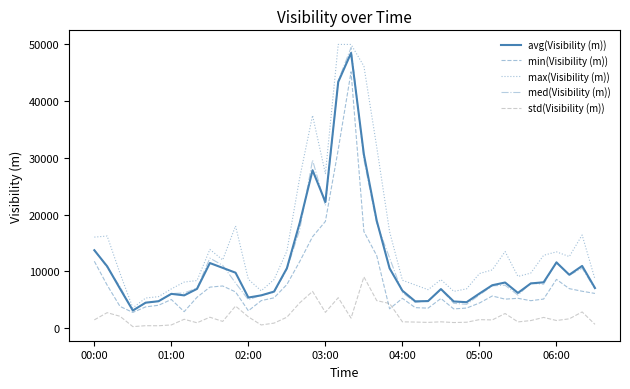

Which series has the largest total across all categories?

max(Visibility (m))